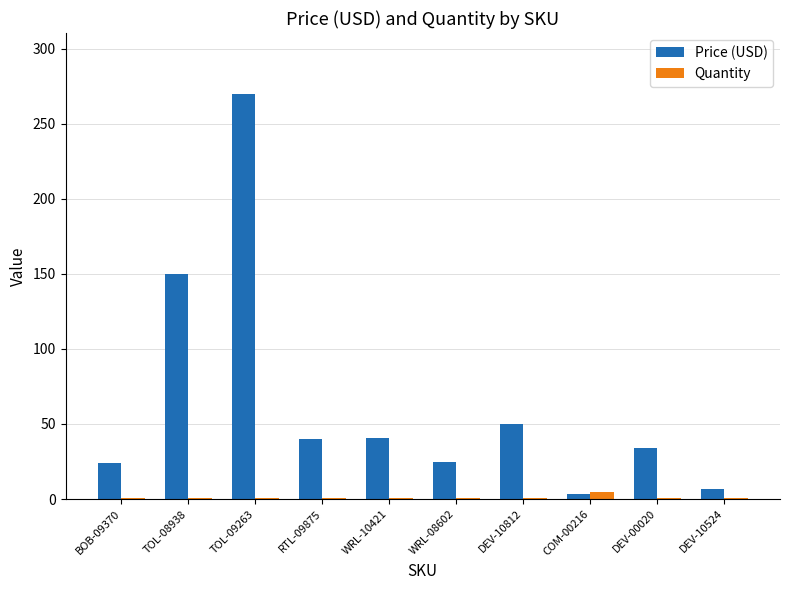

What is the average value of the Quantity series?

1.4